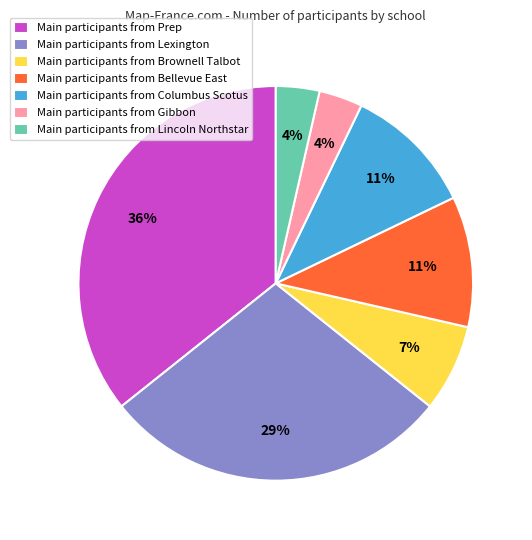

The Main participants from Columbus Scotus slice represents 11% of the pie. True or false?

True